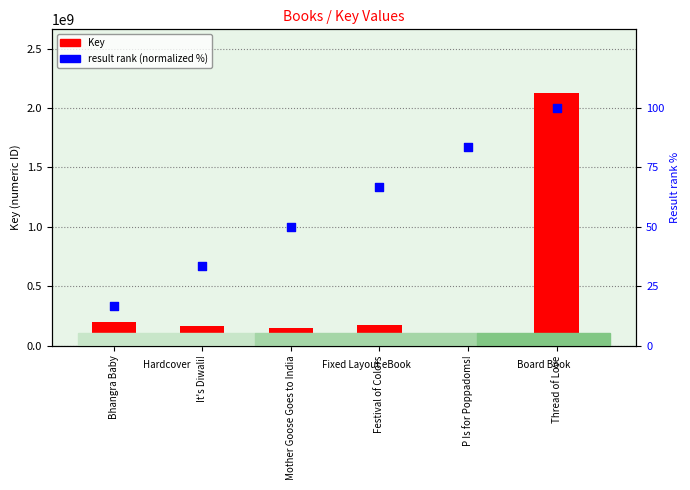

Which series has the largest total across all categories?

Key